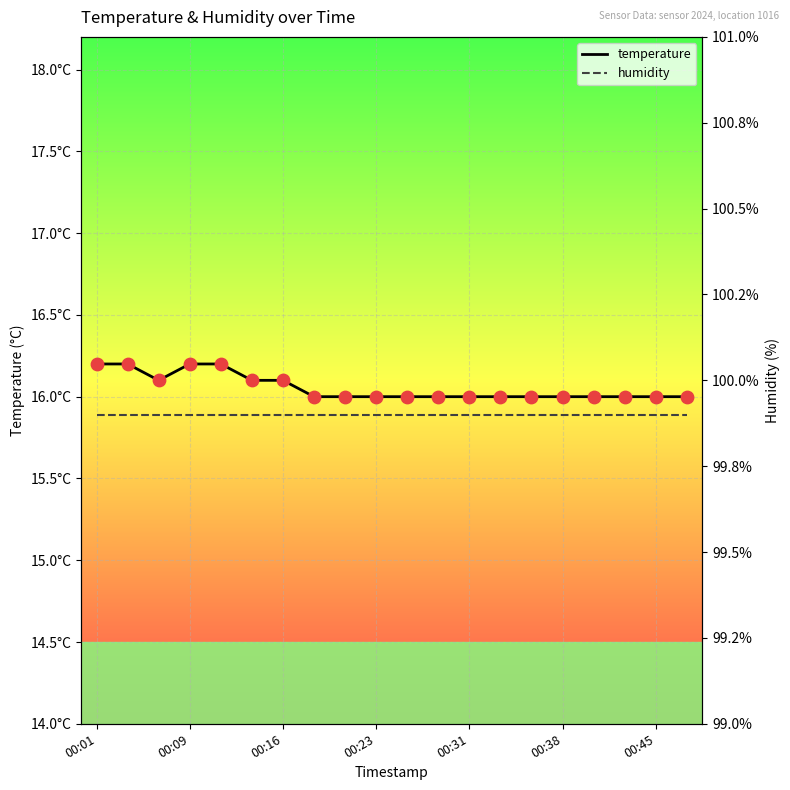

What is the total value across all series at 00:09?

116.1